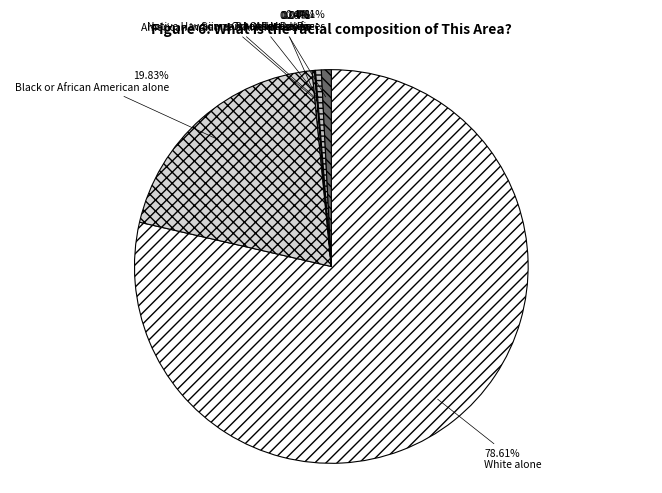

What is the largest slice in the pie chart?

White alone